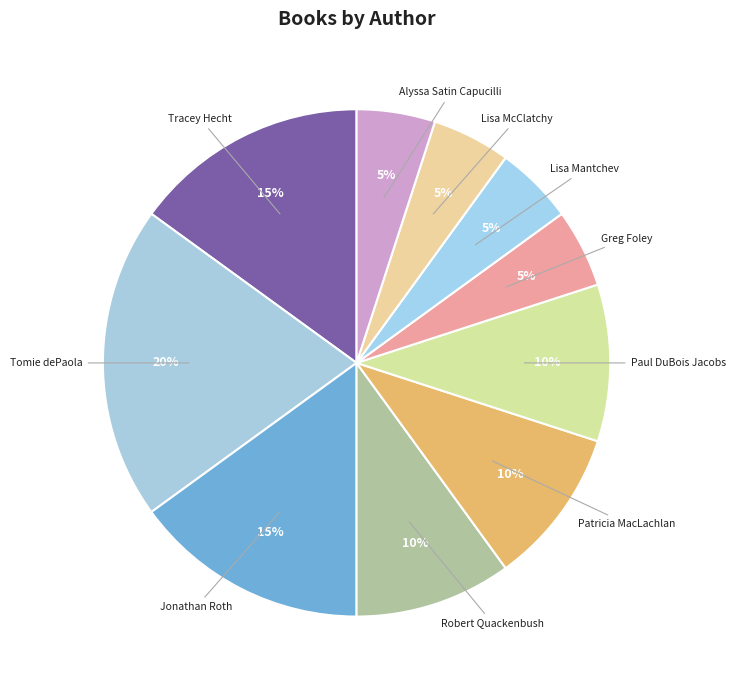

How many segments does this pie chart have?

10